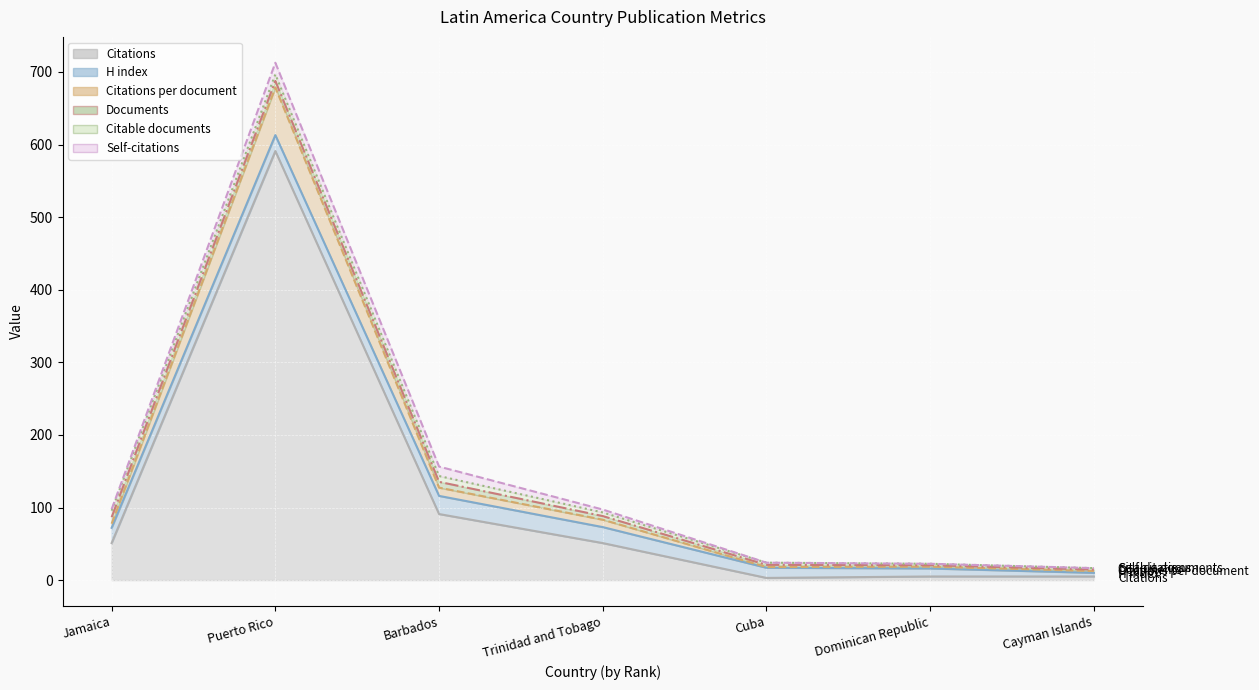

Count the number of categories in the chart.

7